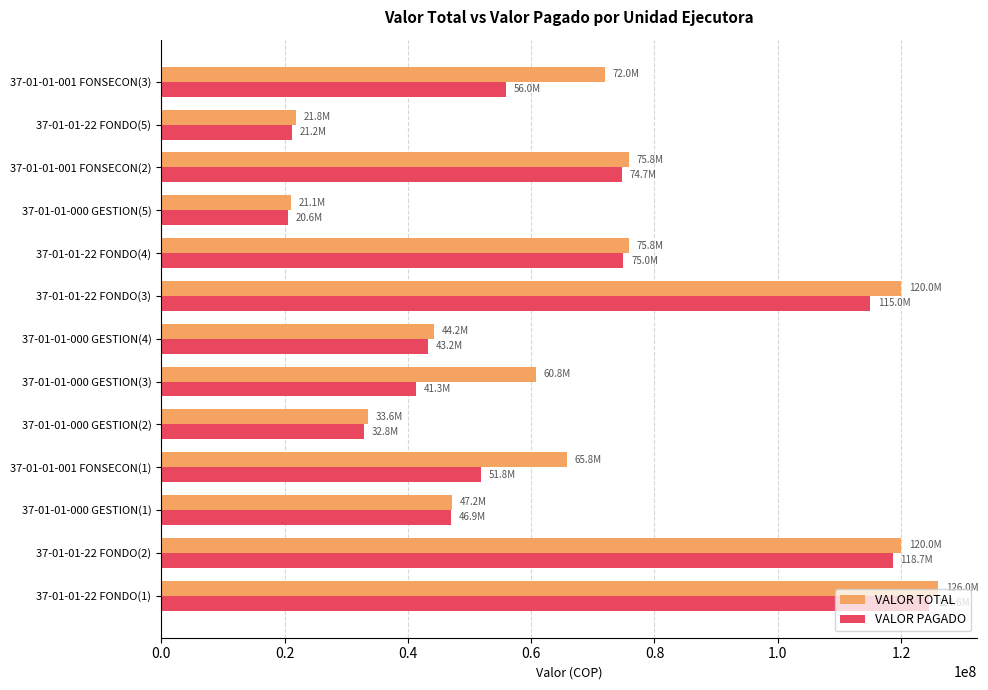

What is the sum of all VALOR PAGADO values?

821795622